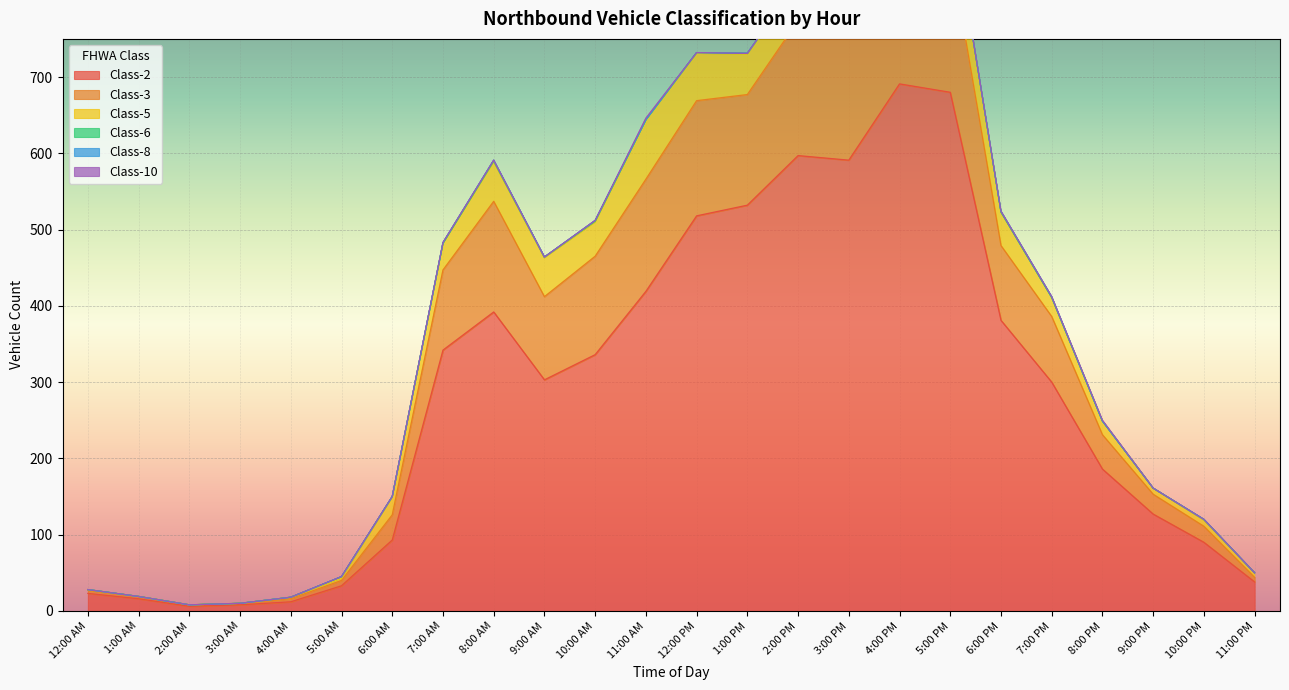

Is it true that Class-10 equals 1 at 7:00 AM?

False